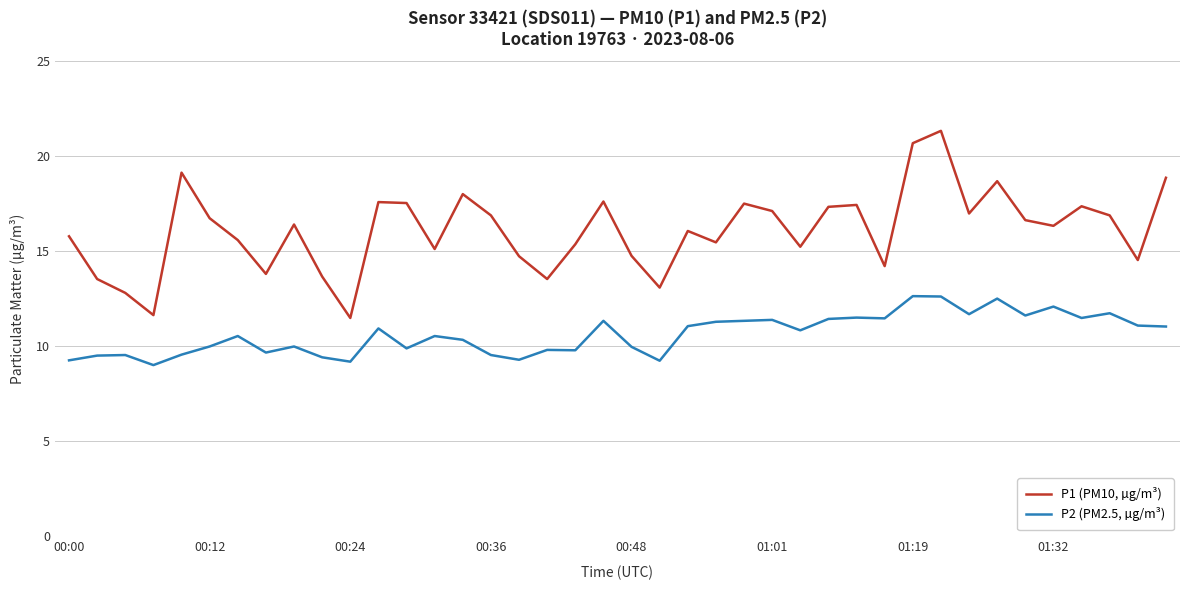

What is the difference between the maximum and minimum values in the P2 (PM2.5, µg/m³) series?

3.6